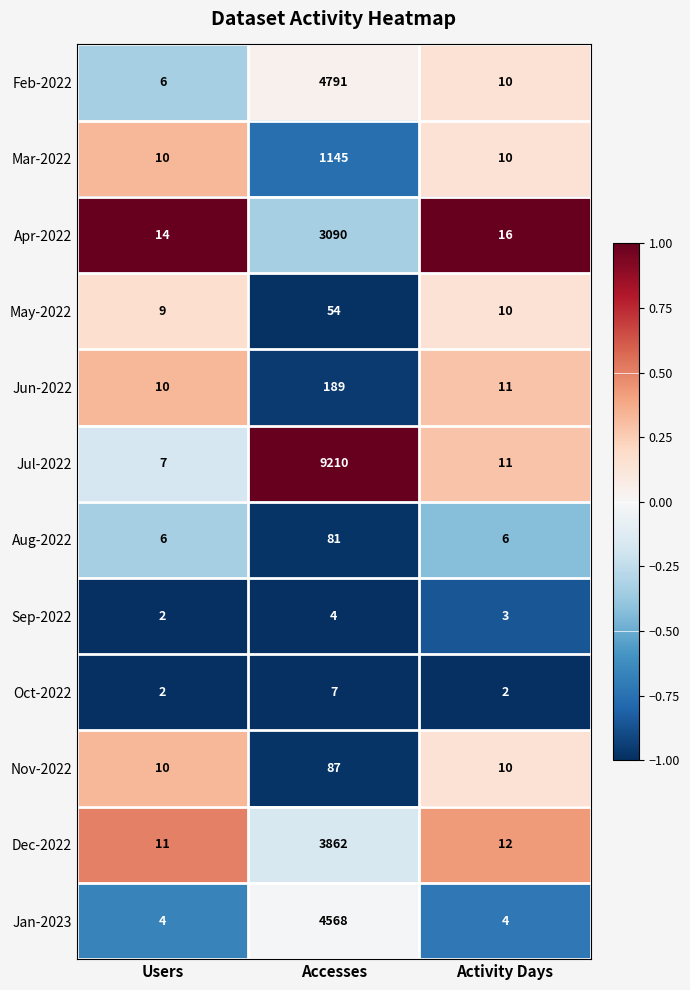

What is the difference between the highest and lowest values at Accesses?

9206